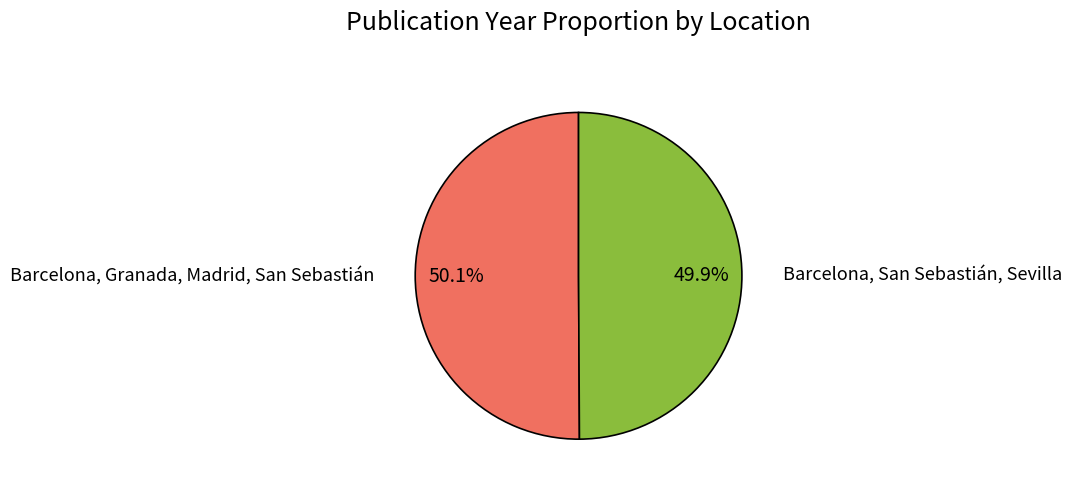

Is there any slice that represents more than half of the pie?

Yes